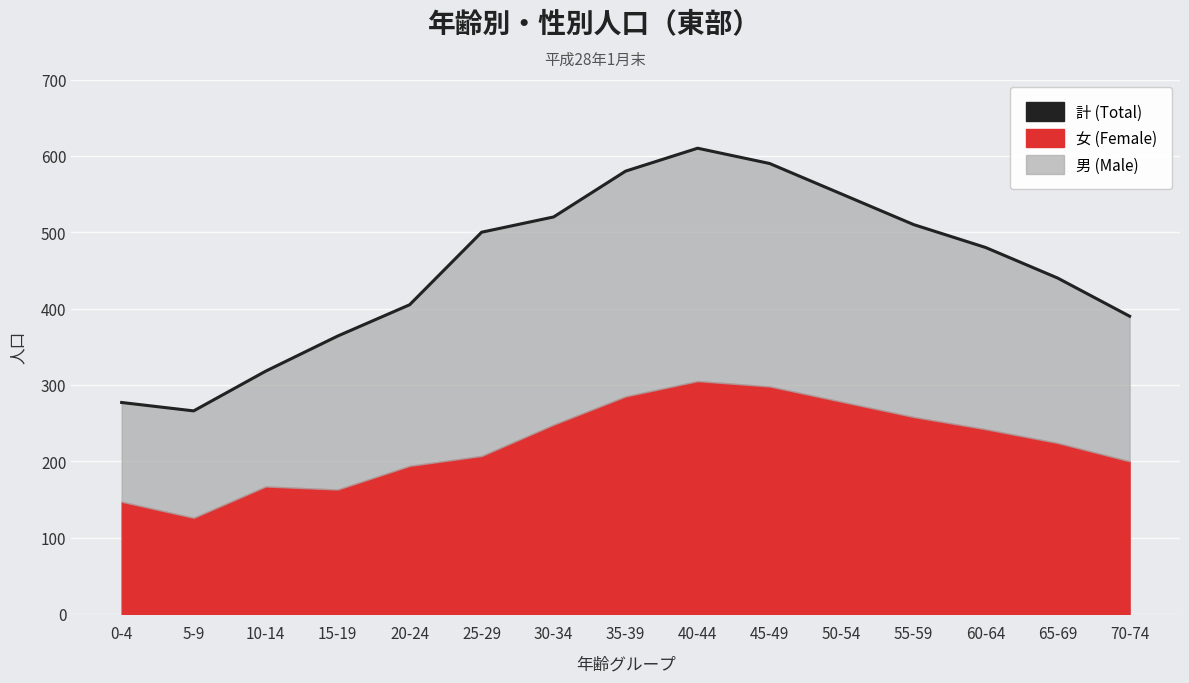

What position from the right is 10-14?

13